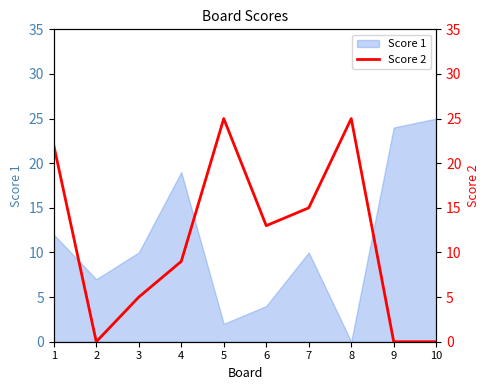

Read the Score 1 value at 3.

10